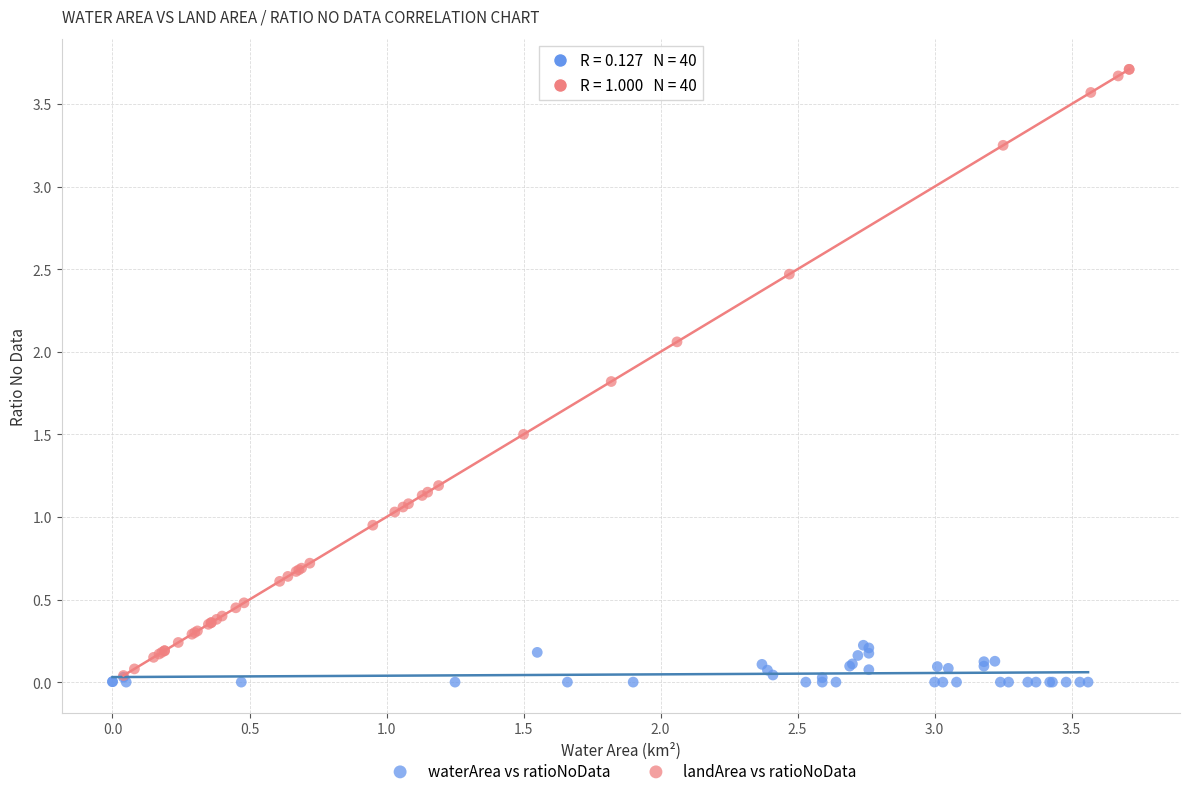

Which series has the largest Y range (max minus min)?

landArea vs ratioNoData